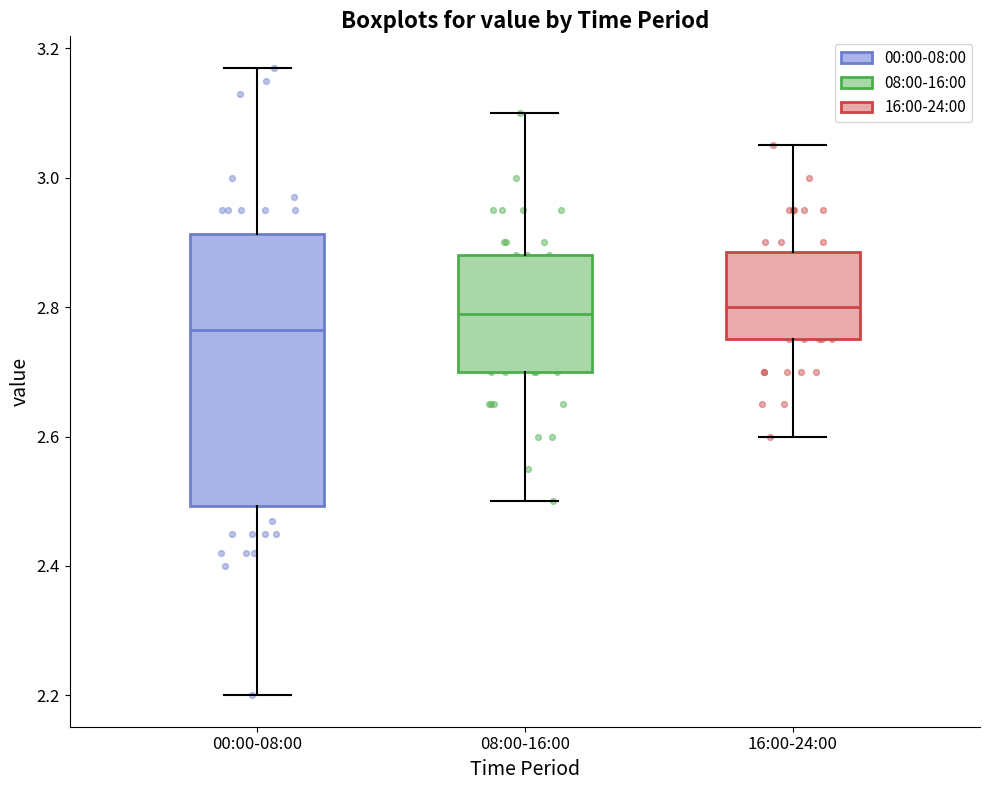

Where is the lower edge of the box for 08:00-16:00 on the y-axis? The values are not printed on the chart, so give them approximately, as read against the axis.

2.70